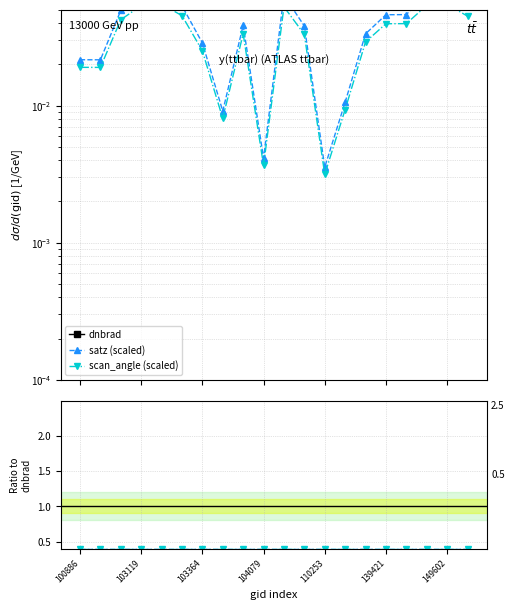

How many lines are shown in the chart?

3